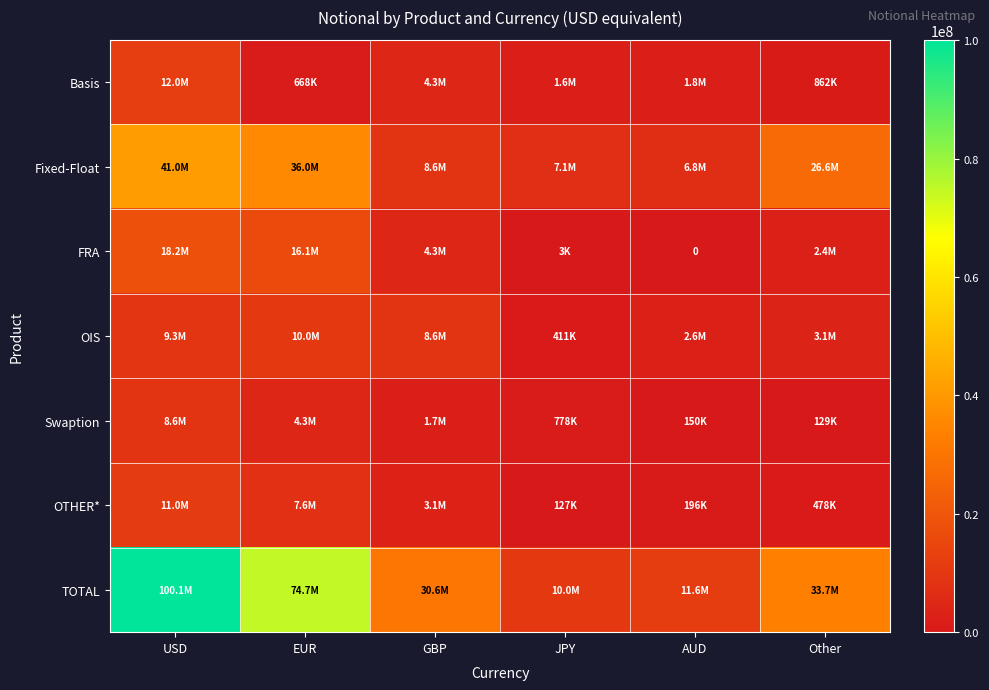

What is the difference between the maximum and minimum values in the OIS series?

9571015